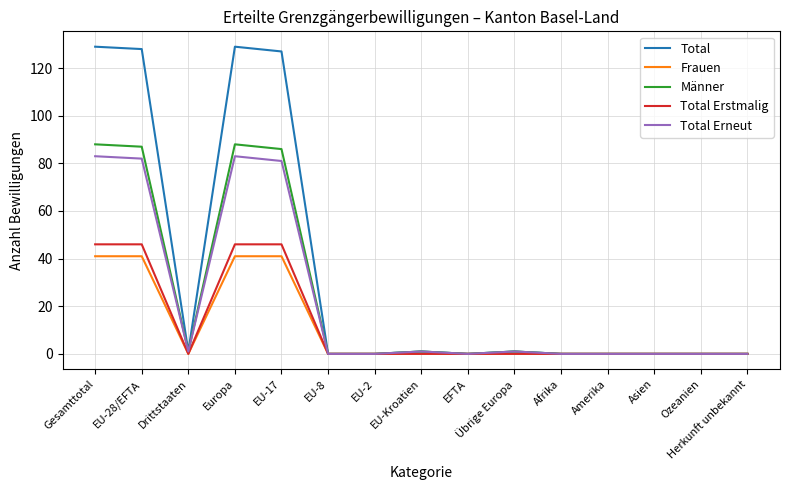

What position from the right is EU-2?

9